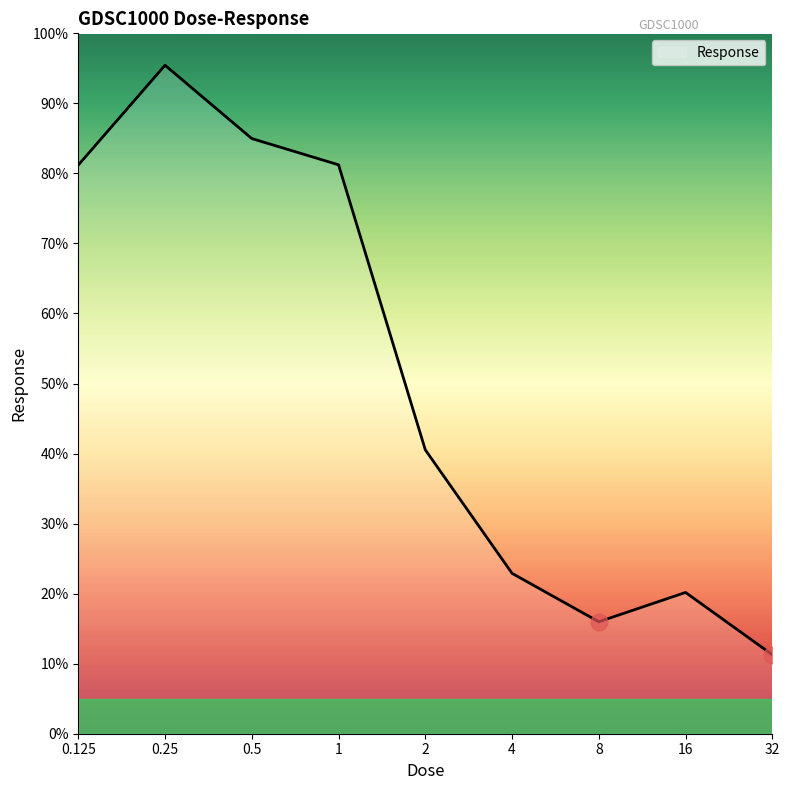

What is the difference between the maximum and minimum values?

84.2